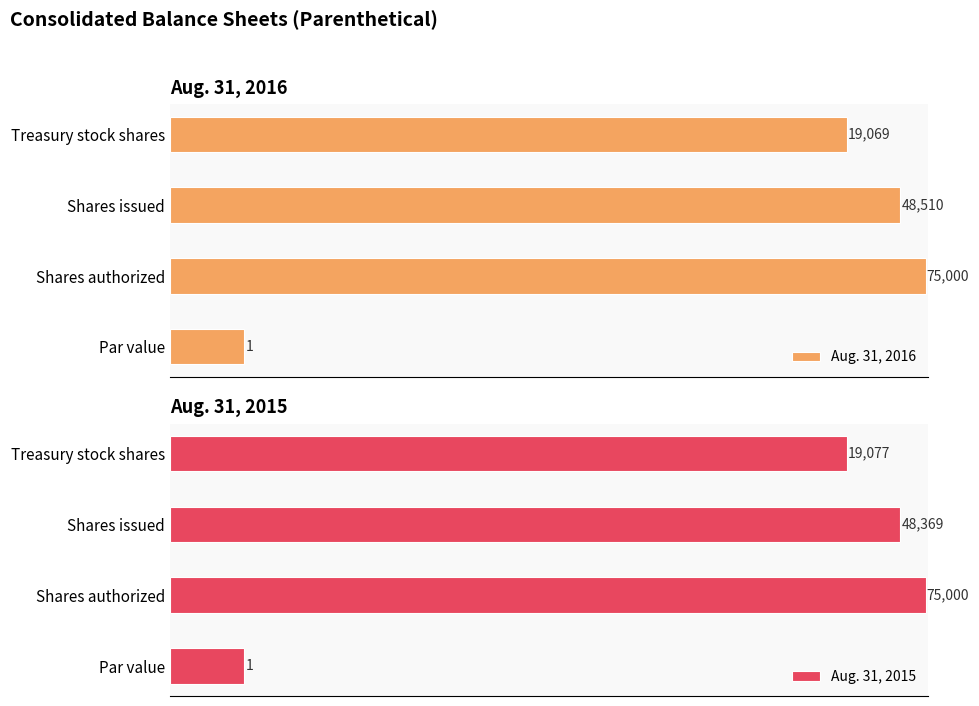

Which has a higher value, Shares authorized or Par value?

Shares authorized